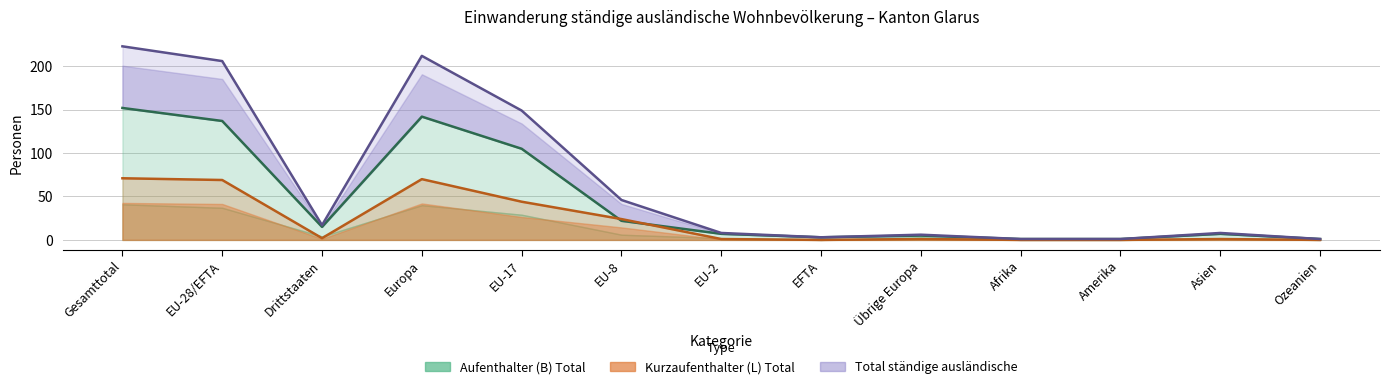

Which series ends up on top after the final intersection of Aufenthalter (B) Total and Kurzaufenthalter (L) Total?

Aufenthalter (B) Total